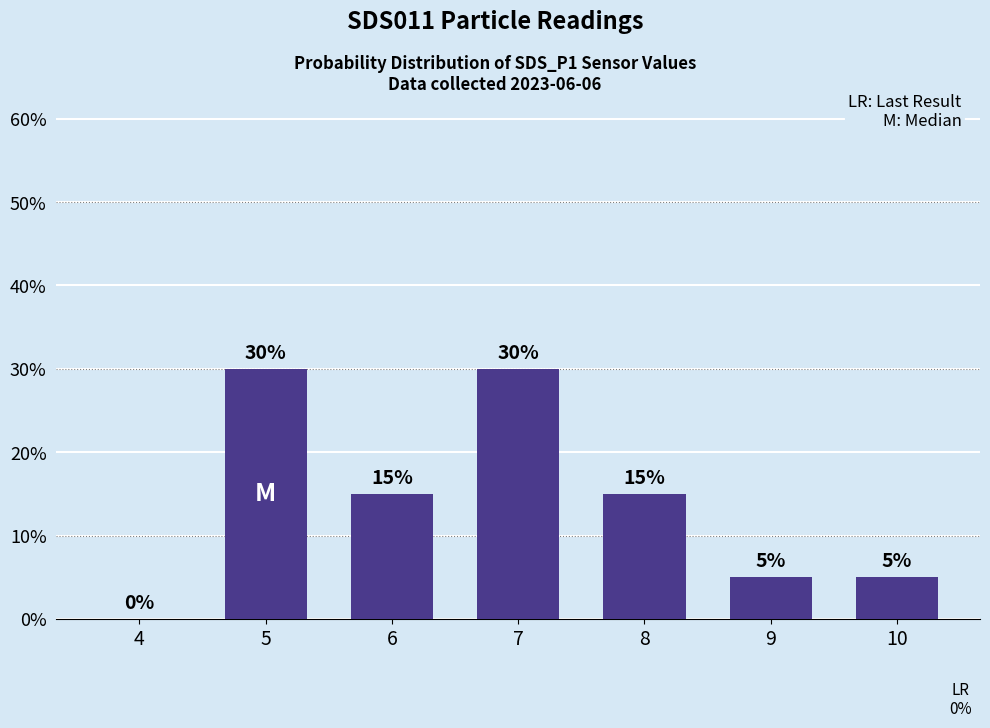

What is the change in value from 4 to 10?

+5